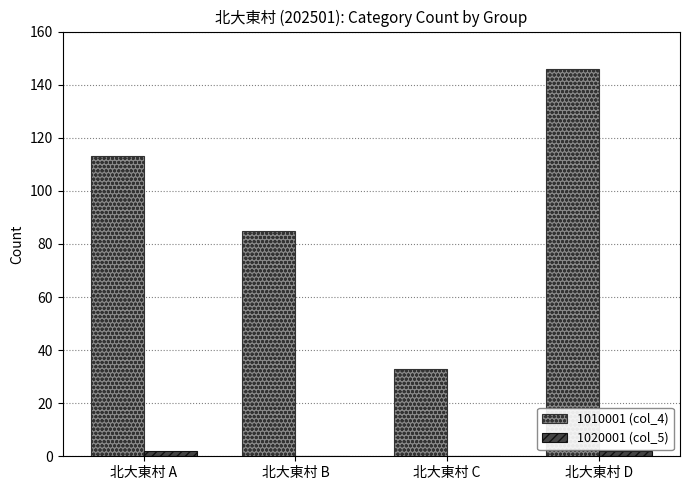

At which label is 1010001 (col_4) closest to 89?

北大東村 B